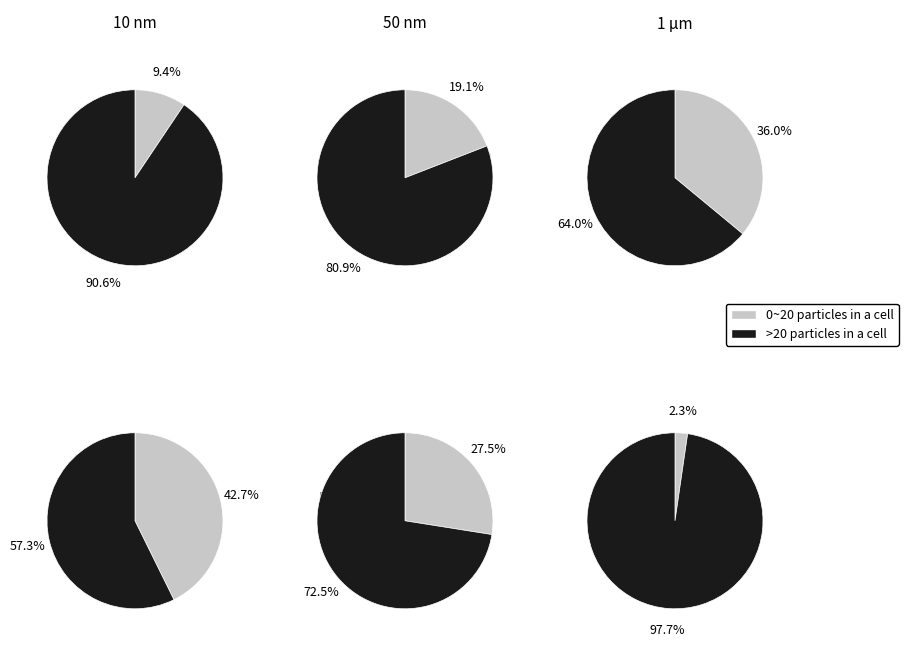

Rank the series by their maximum value, from lowest to highest.

0~20 particles in a cell, >20 particles in a cell